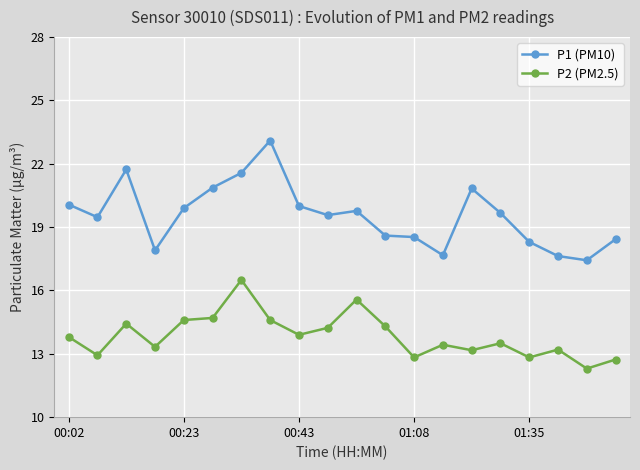

At how many categories does at least one series exceed 15?

20